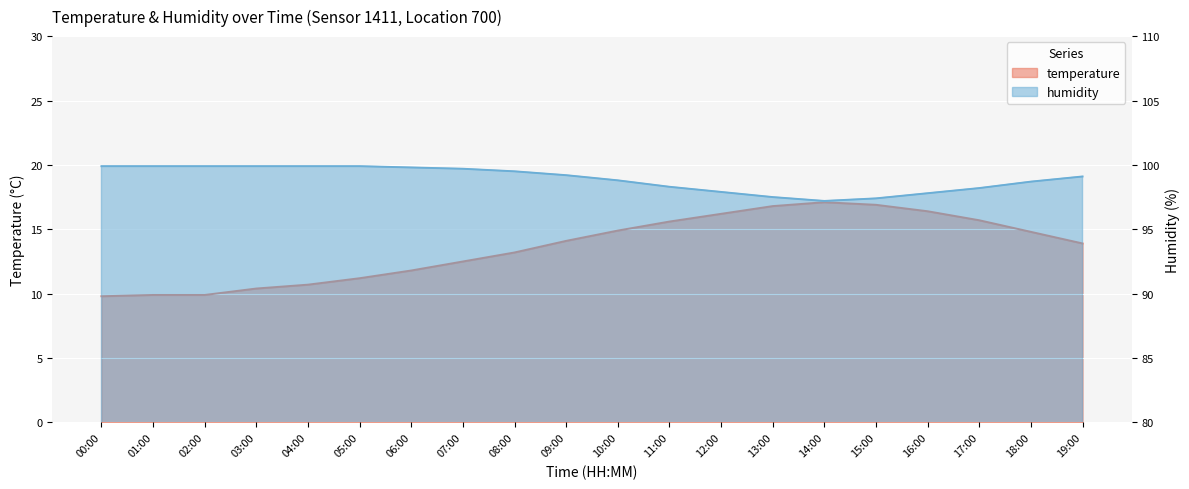

Is it true that temperature equals 9.8 at 00:00?

True